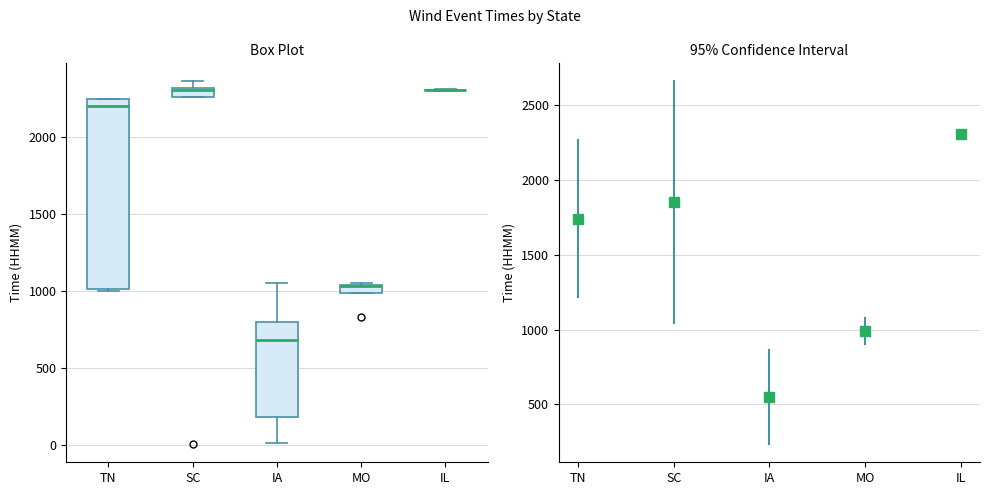

Which box is the tallest, from its lower edge to its upper edge?

TN